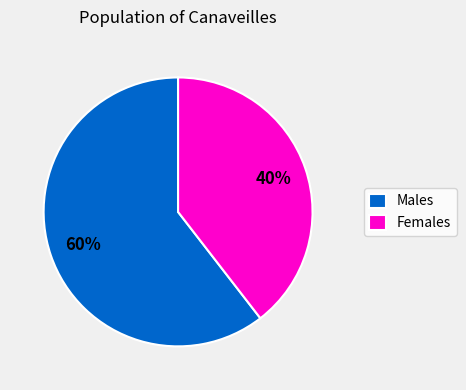

Approximately how many times larger is the value at Males compared to Females?

1.5